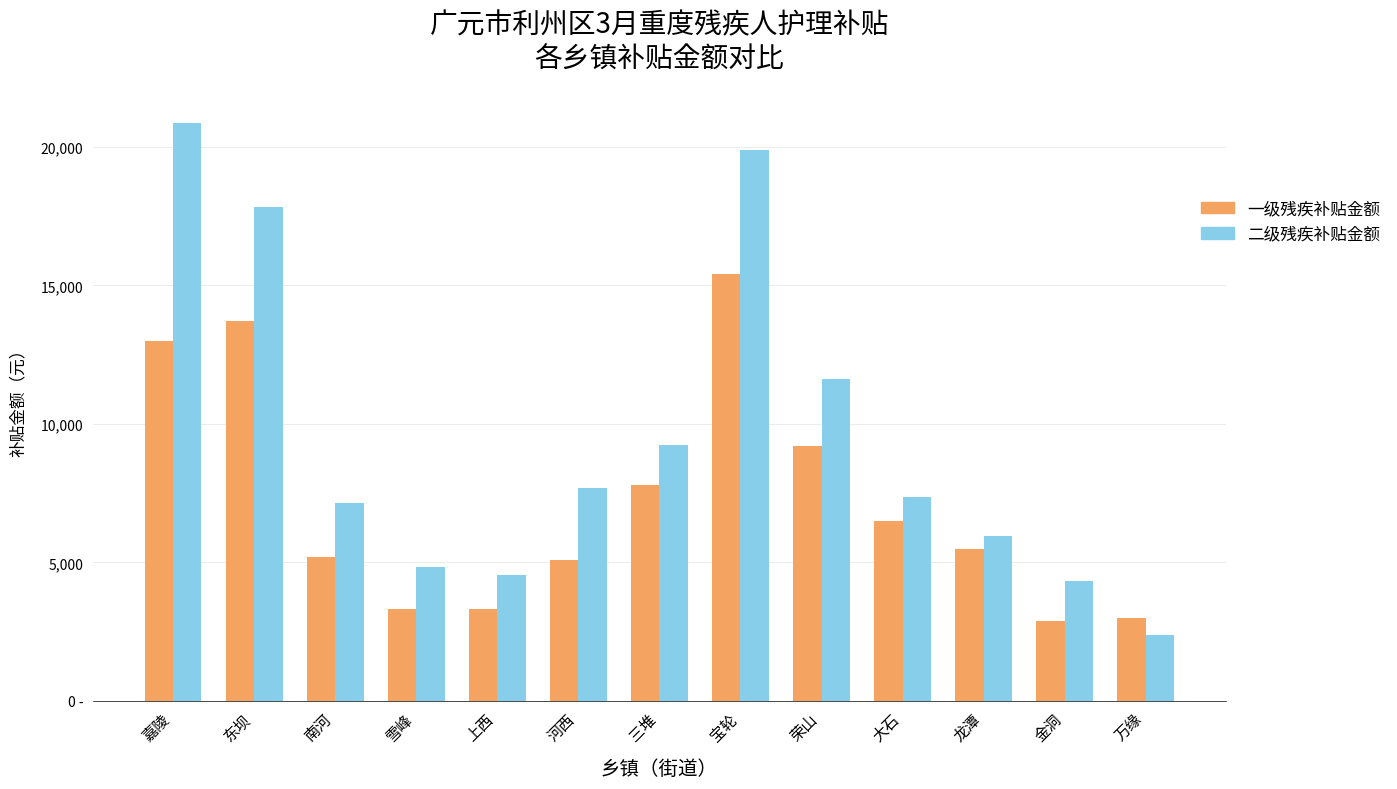

True or false: 二级残疾补贴金额 has a value of 20860 at 嘉陵.

True